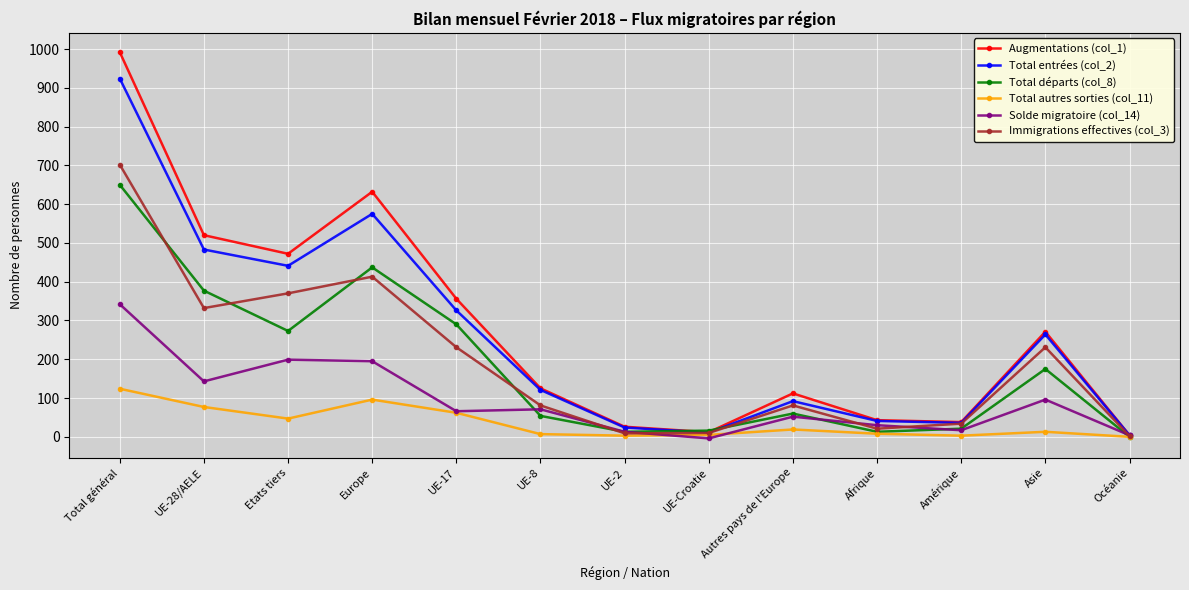

What is the lowest value of the Augmentations (col_1) series?

4